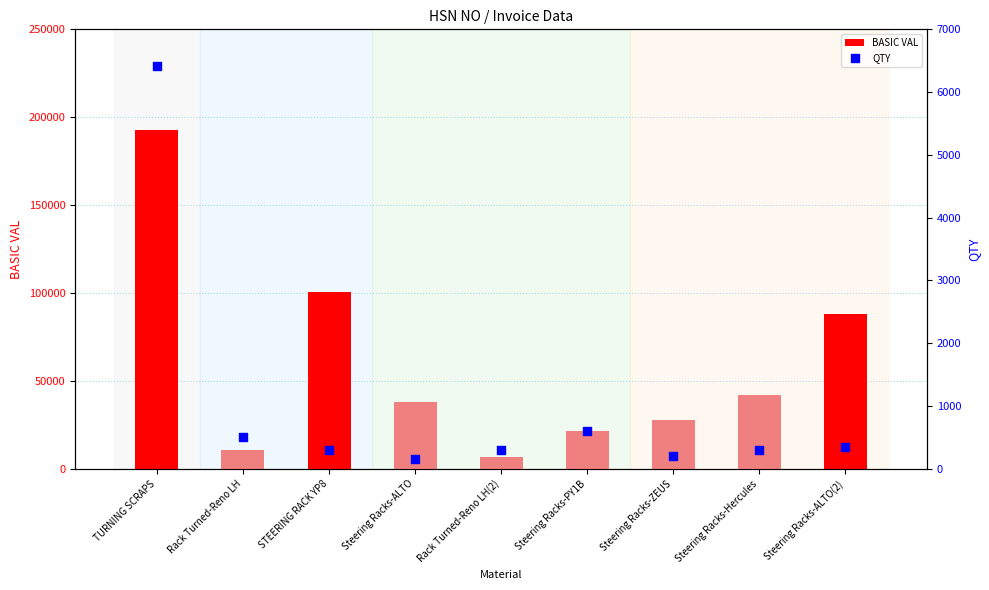

At how many categories does at least one series exceed 86839?

3